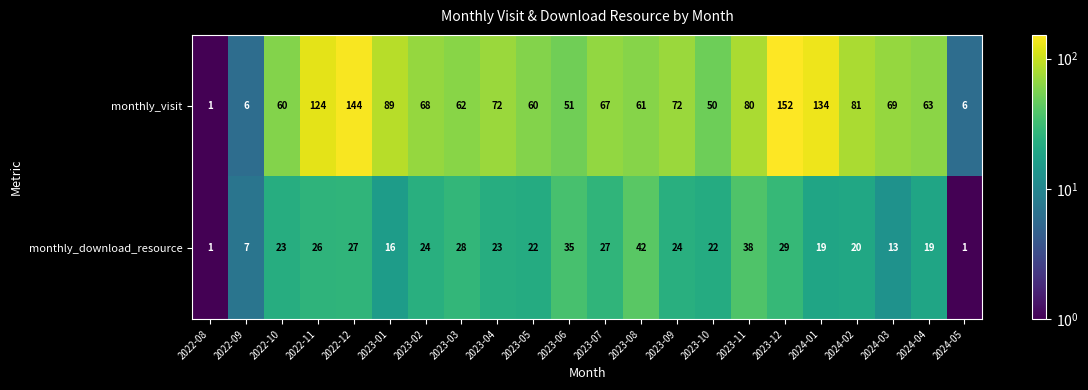

List the series in order of their peak value, highest first.

monthly_visit, monthly_download_resource